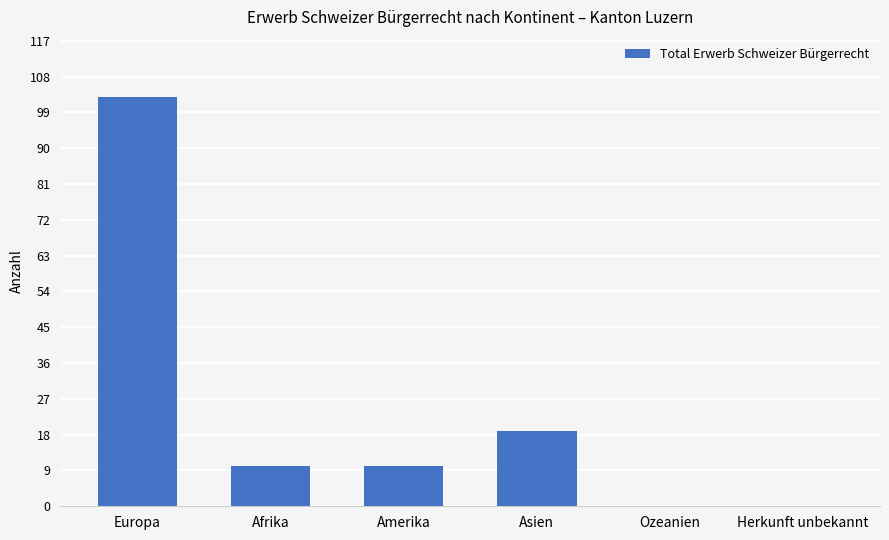

At which category does the chart reach its peak across all series?

Europa